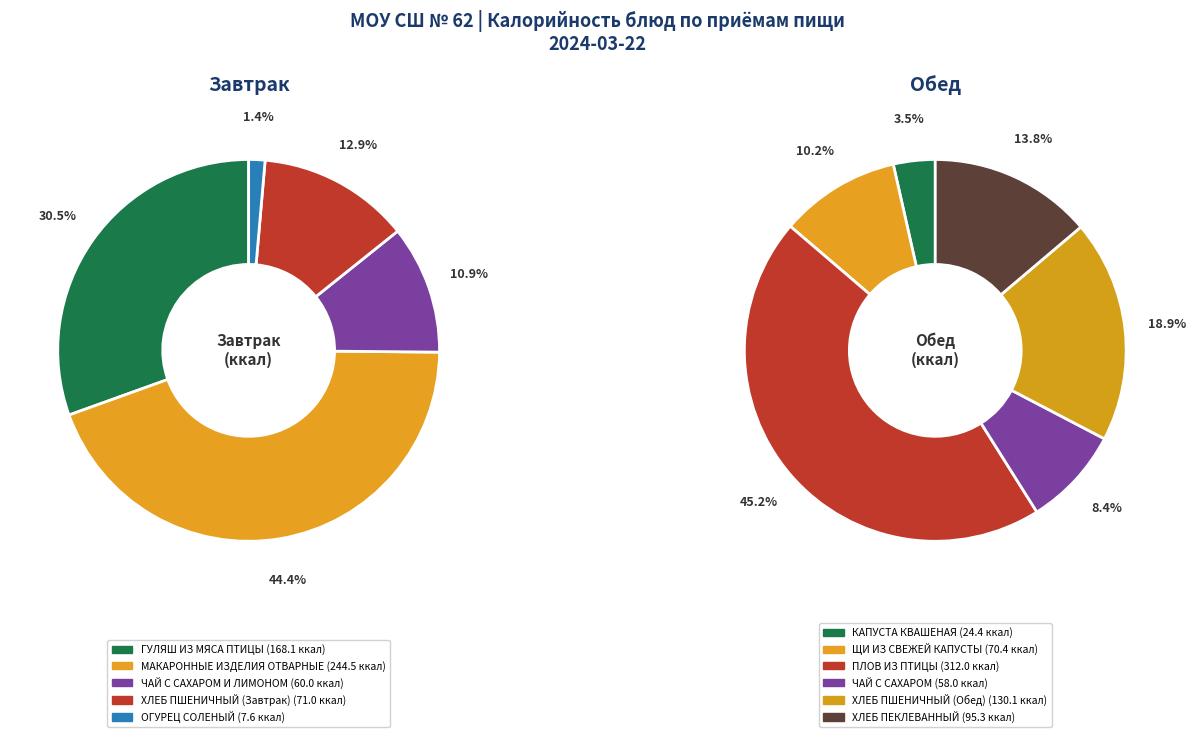

Rank the categories by value from lowest to highest.

ОГУРЕЦ СОЛЕНЫЙ, КАПУСТА КВАШЕНАЯ, ЧАЙ С САХАРОМ, ЧАЙ С САХАРОМ И ЛИМОНОМ, ЩИ ИЗ СВЕЖЕЙ КАПУСТЫ, ХЛЕБ ПШЕНИЧНЫЙ (Завтрак), ХЛЕБ ПЕКЛЕВАННЫЙ, ХЛЕБ ПШЕНИЧНЫЙ (Обед), ГУЛЯШ ИЗ МЯСА ПТИЦЫ, МАКАРОННЫЕ ИЗДЕЛИЯ ОТВАРНЫЕ, ПЛОВ ИЗ ПТИЦЫ